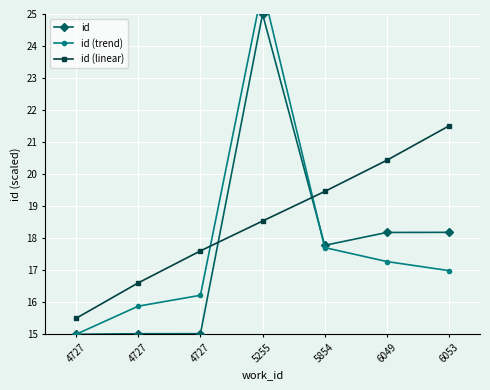

Is it true that id (trend) equals 6.3 at 4727?

False